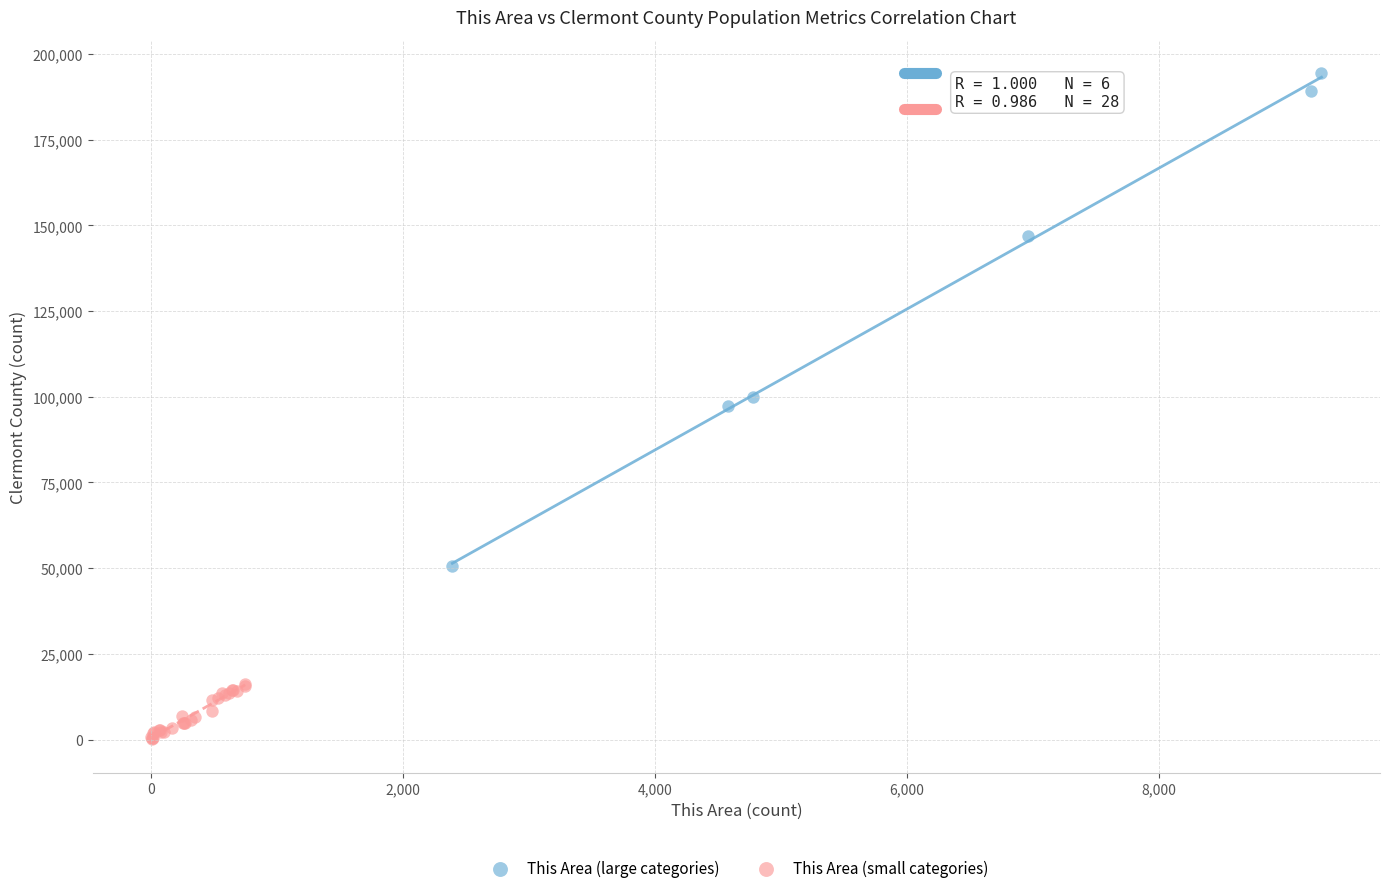

Which series has the largest Y range (max minus min)?

This Area (large categories)